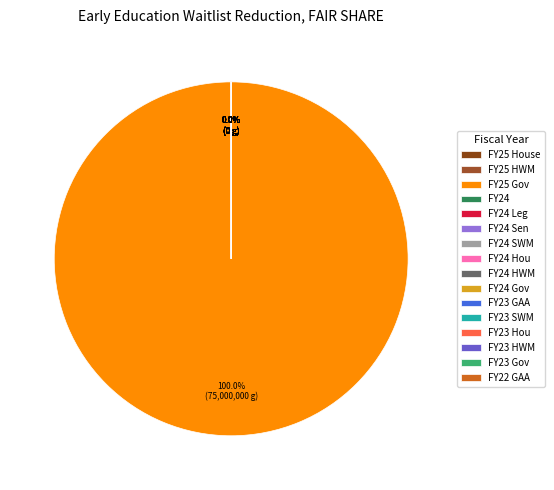

True or false: FY25 HWM accounts for 8% of the total.

False